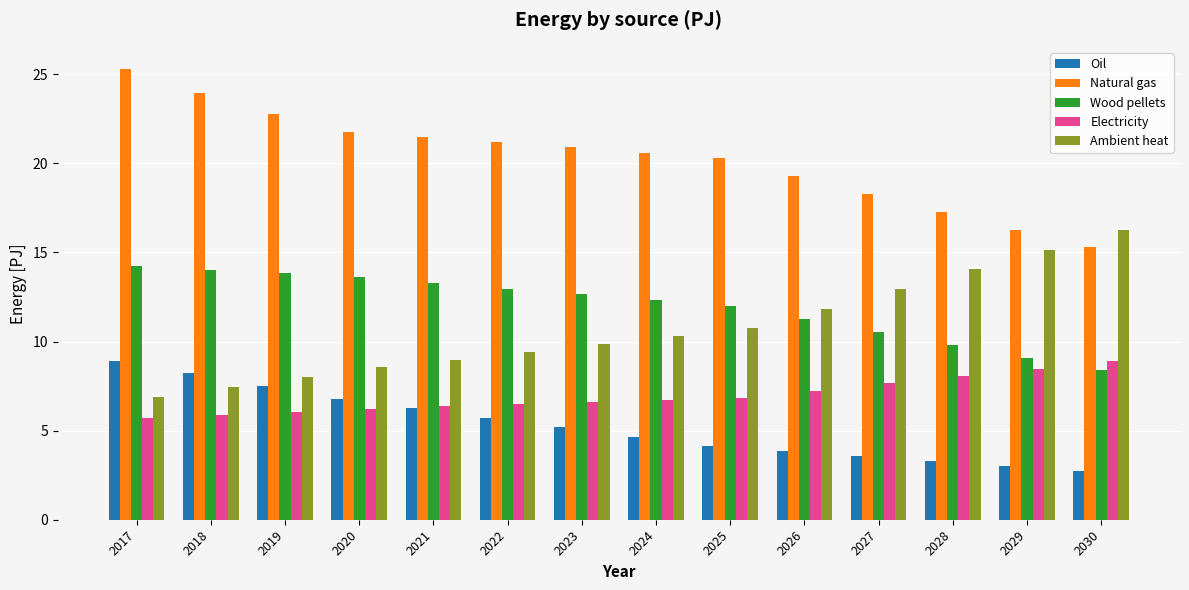

At which label does Natural gas reach its peak?

2017